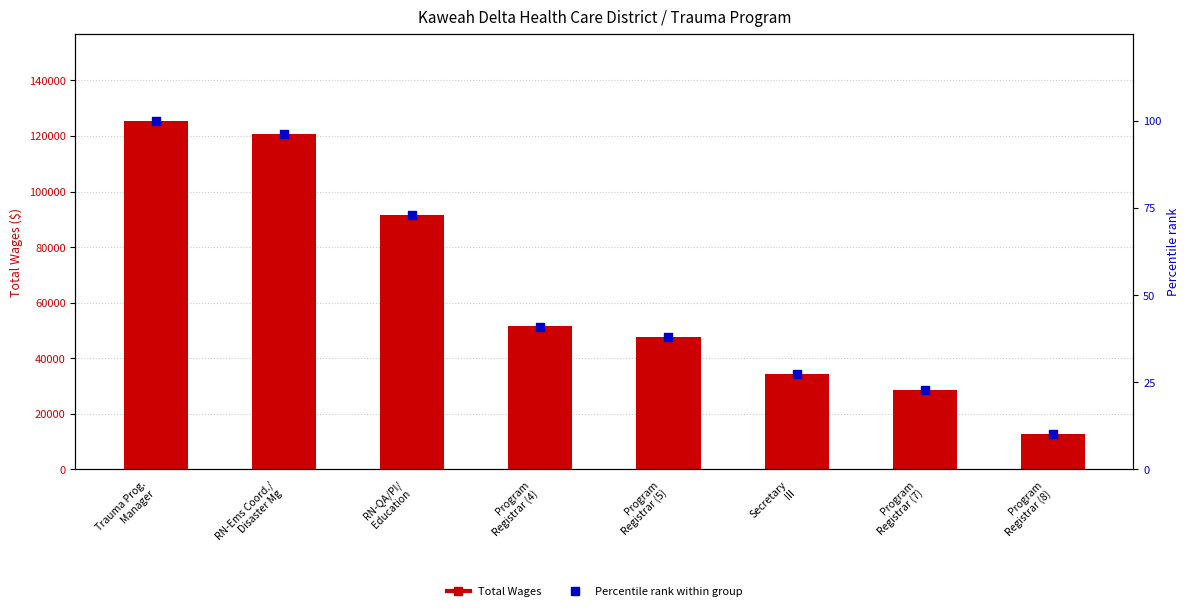

Which series has the largest total across all categories?

Total Wages